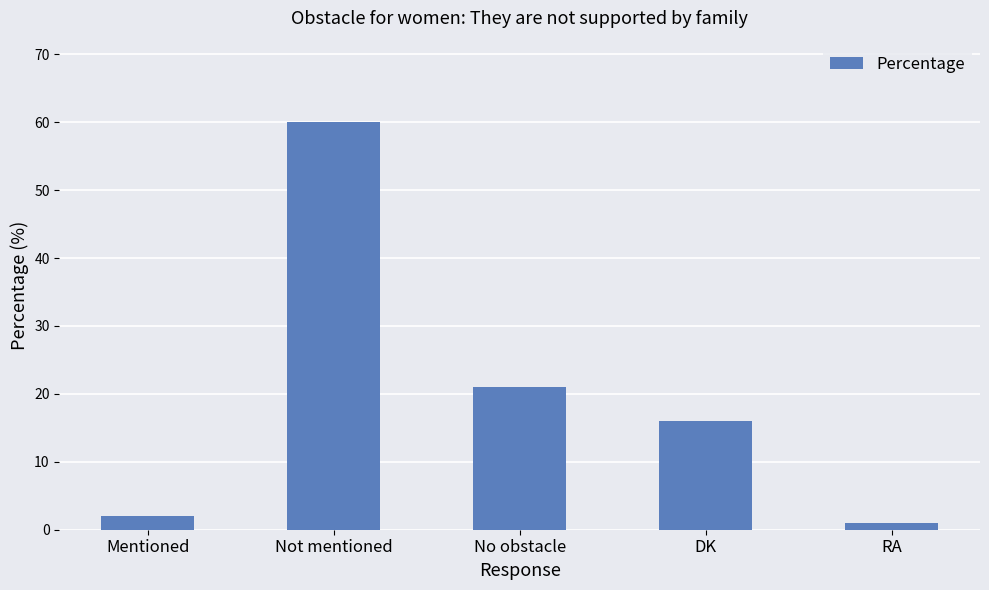

What is the difference between the values at Not mentioned and Mentioned?

58